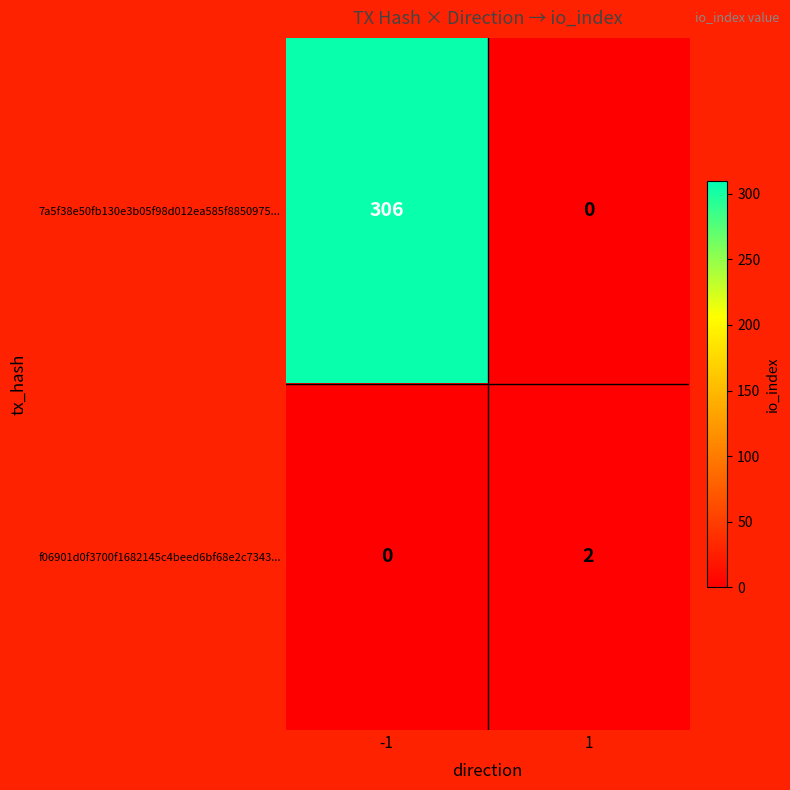

List the series in order of their peak value, lowest first.

f06901d0f3700f1682145c4beed6bf68e2c7343..., 7a5f38e50fb130e3b05f98d012ea585f8850975...